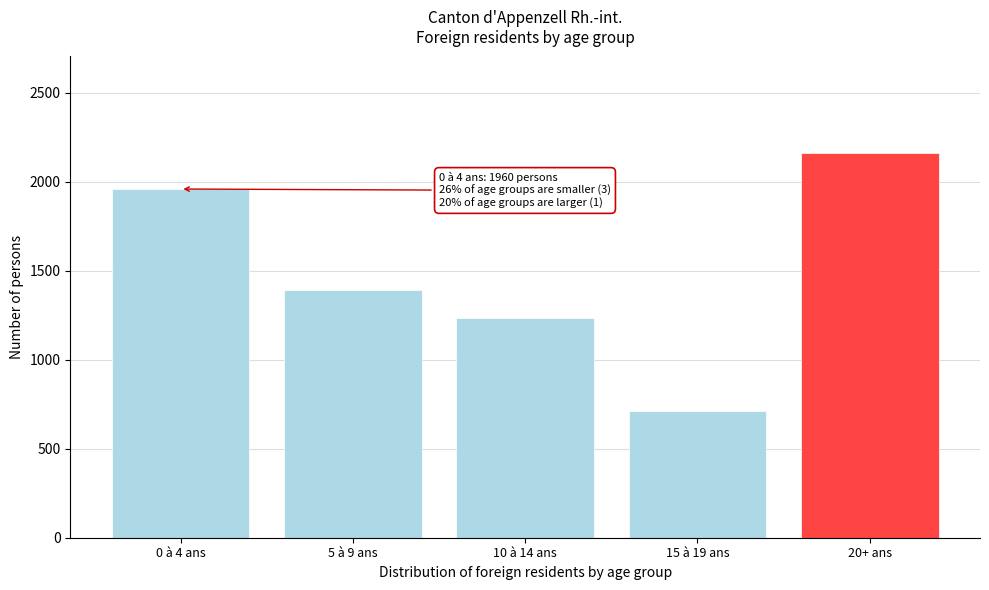

Reading left to right, extract all data points from this chart.

1960	1390	1236	712	2164